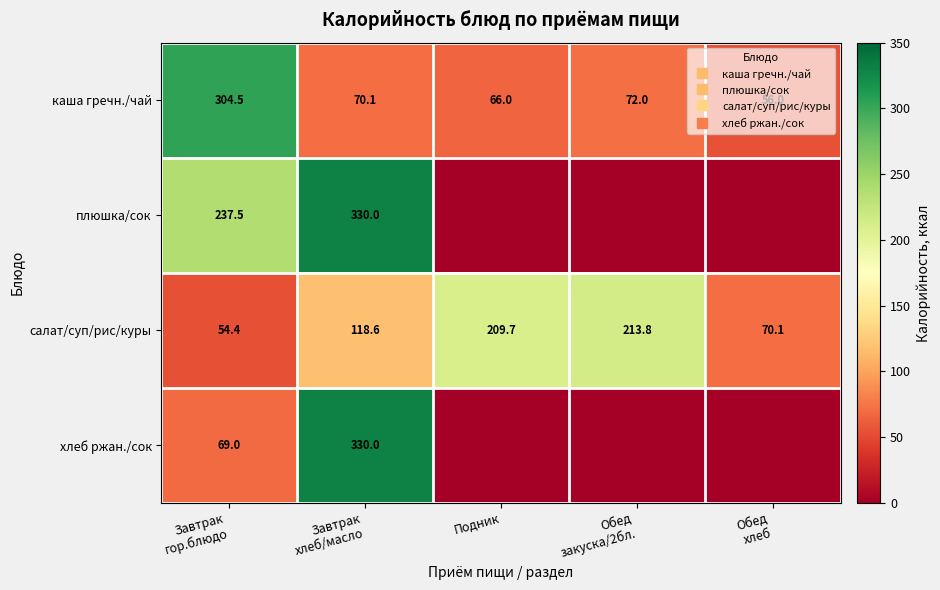

Read the хлеб ржан./сок value at Завтрак гор.блюдо.

69.0